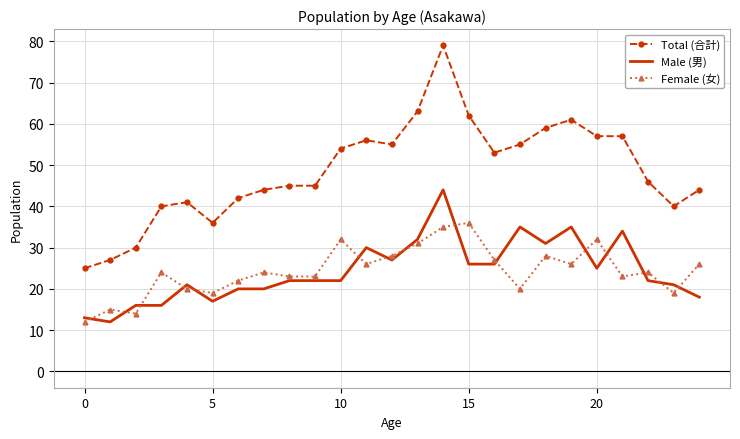

Reading left to right, extract all data points from this chart.

Total (合計): 25	27	30	40	41	36	42	44	45	45	54	56	55	63	79	62	53	55	59	61	57	57	46	40	44
Male (男): 13	12	16	16	21	17	20	20	22	22	22	30	27	32	44	26	26	35	31	35	25	34	22	21	18
Female (女): 12	15	14	24	20	19	22	24	23	23	32	26	28	31	35	36	27	20	28	26	32	23	24	19	26